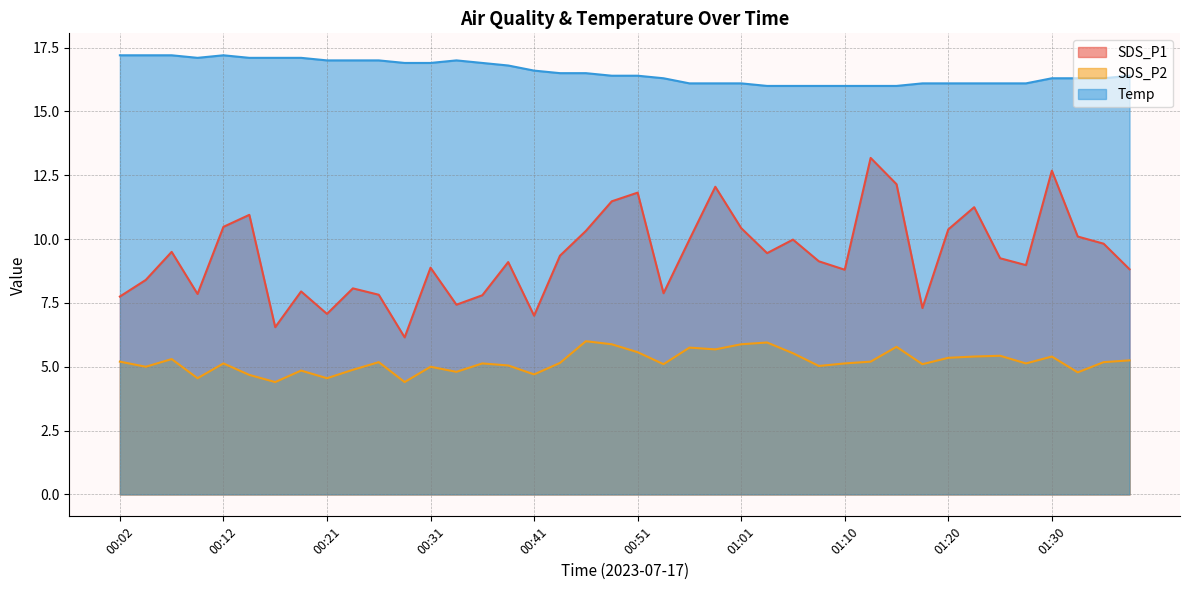

True or false: SDS_P2 and SDS_P1 intersect in this chart.

False